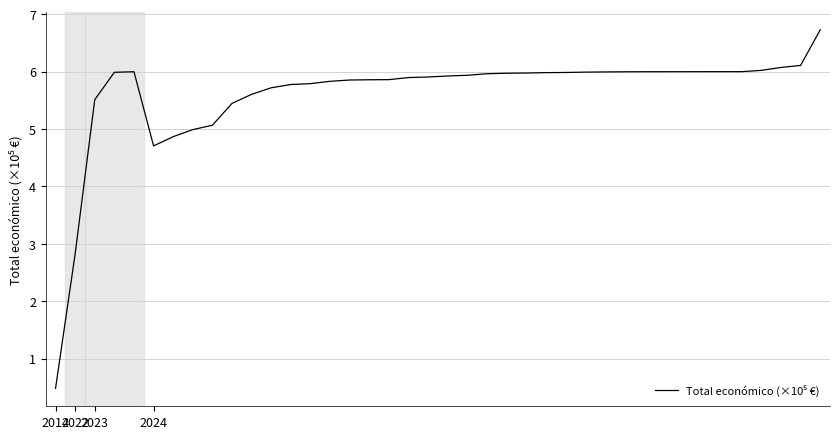

True or false: there are more than 0 points higher than both neighbors.

True